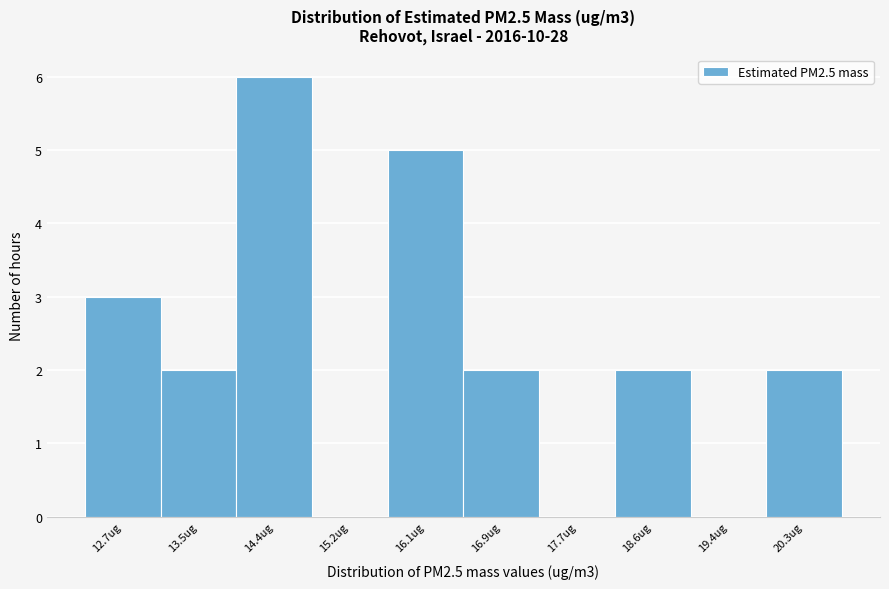

Reading left to right, transcribe all the data shown in this chart.

12.7ug=3	13.5ug=2	14.4ug=6	15.2ug=0	16.1ug=5	16.9ug=2	17.7ug=0	18.6ug=2	19.4ug=0	20.3ug=2